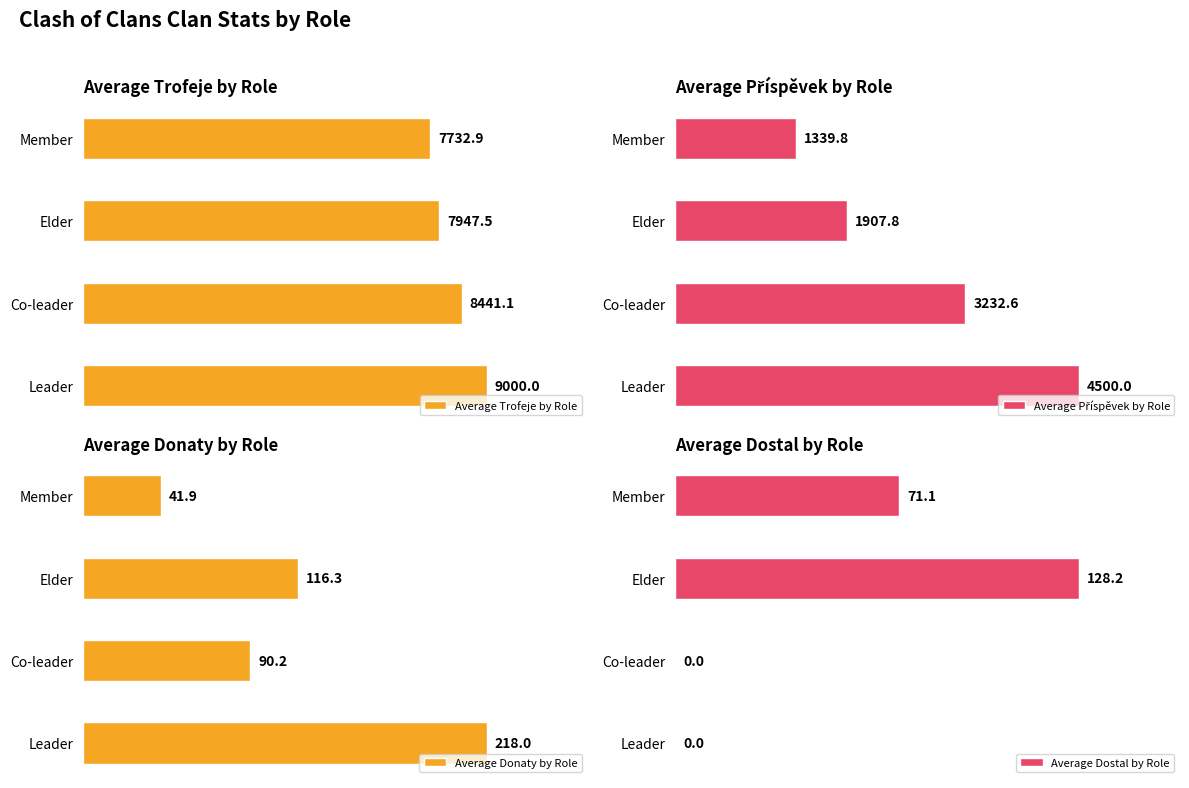

Count the number of data series in this chart.

4